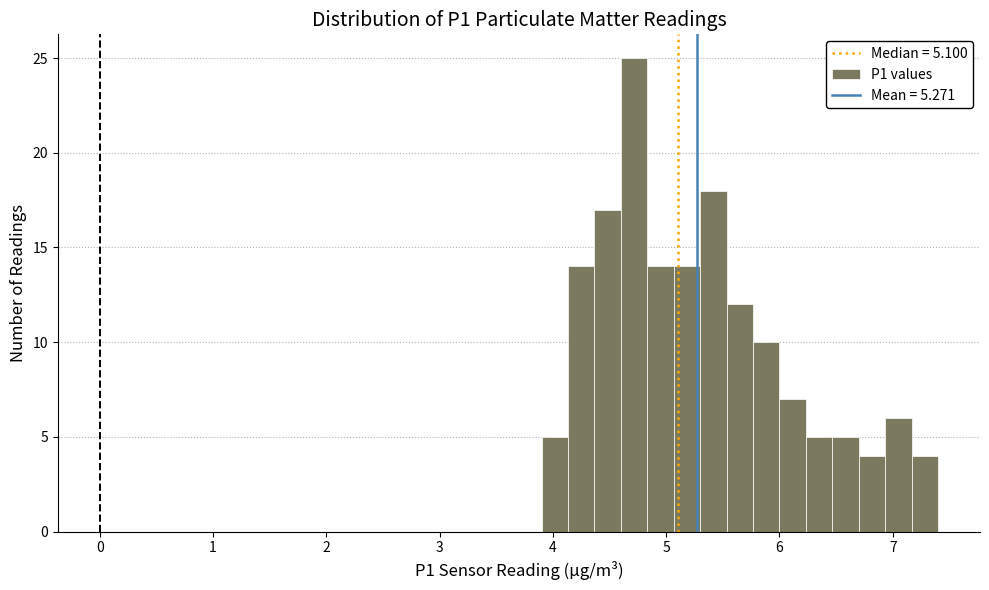

Around what value on the x-axis is the tallest bar? Give the approximate position of its centre, as read against the axis.

4.7